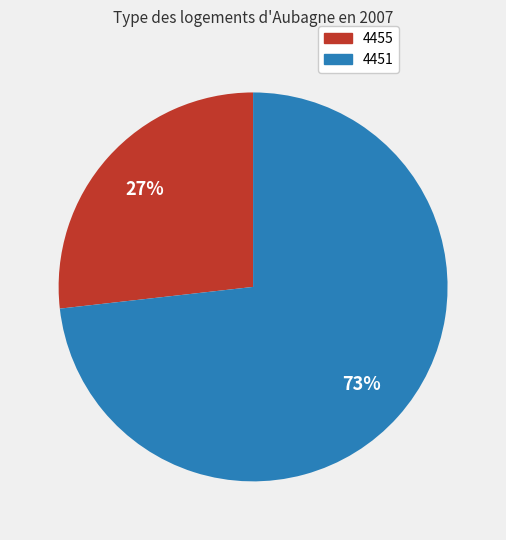

Rank the categories by value from highest to lowest.

4451, 4455